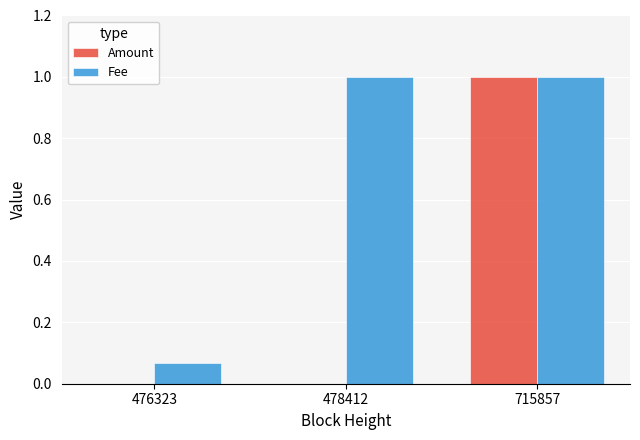

Which series changed the most between 478412 and 715857?

Amount